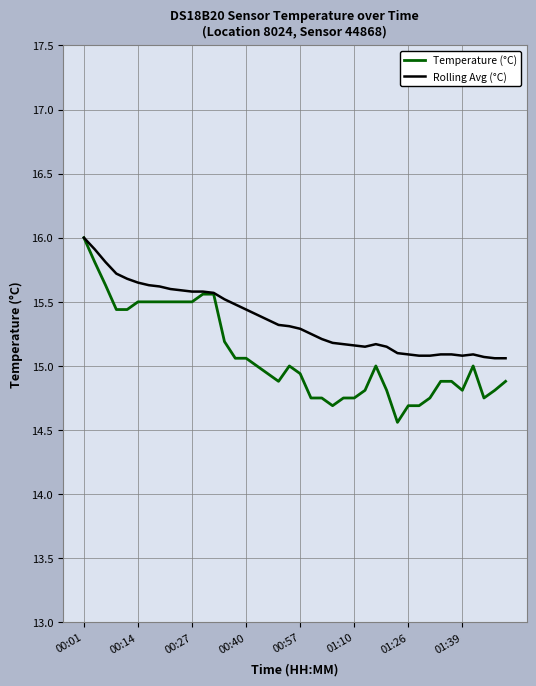

What is the maximum value shown in the chart?

16.0